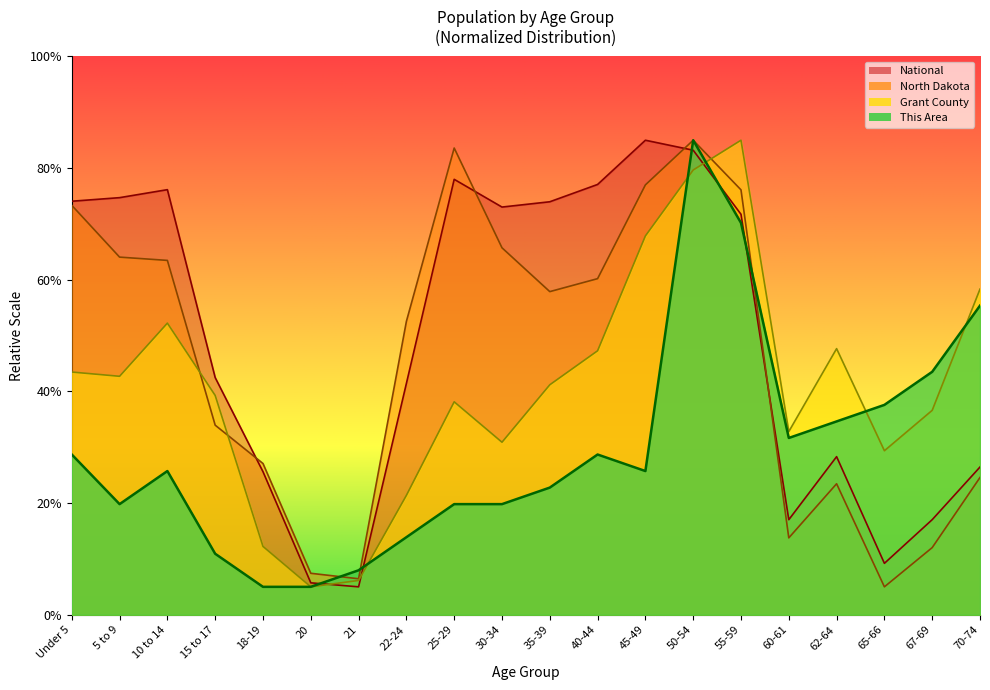

How many lines are shown in the chart?

4